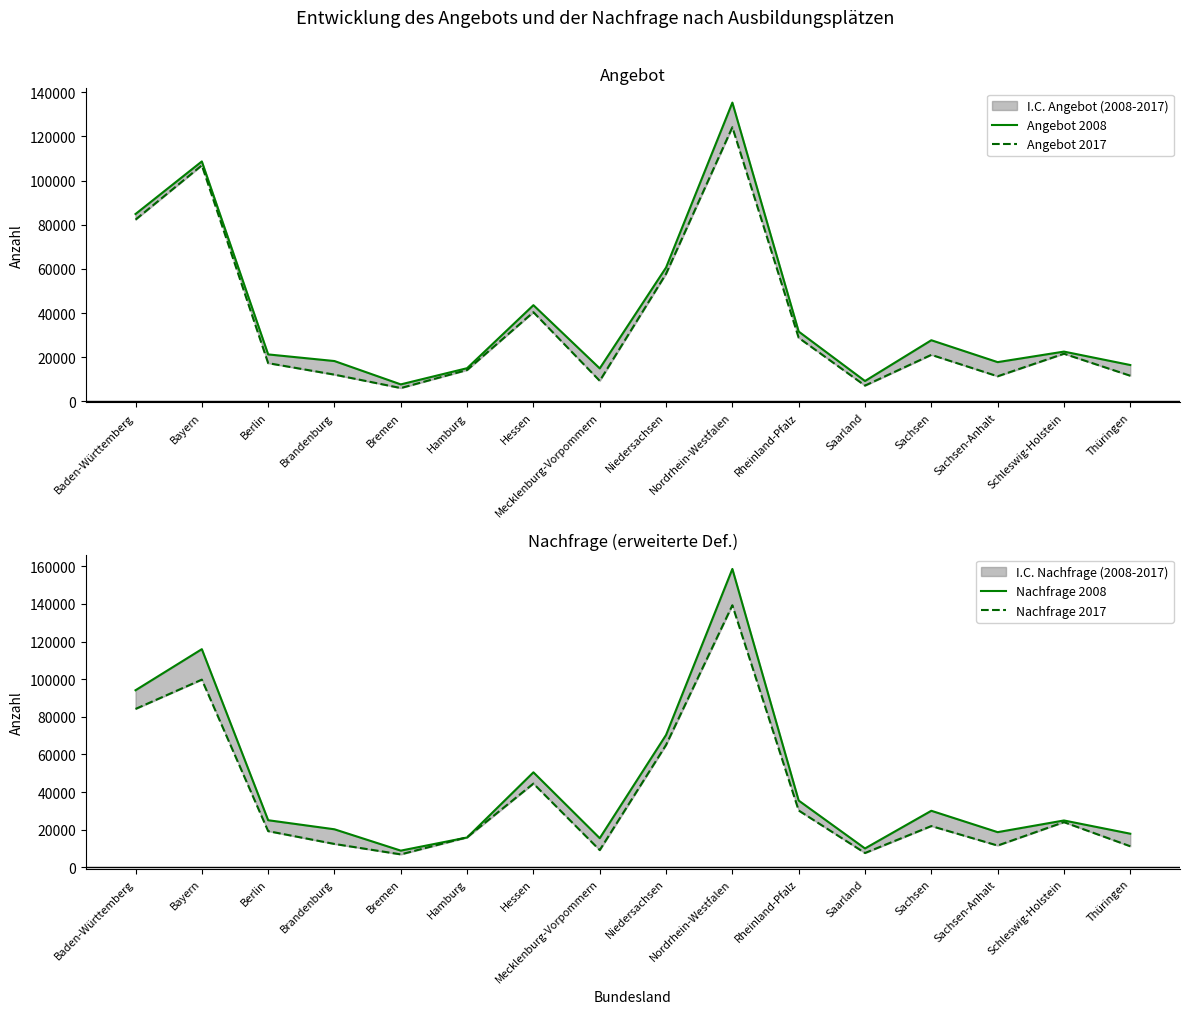

What is the total value across all series at Mecklenburg-Vorpommern?

48965